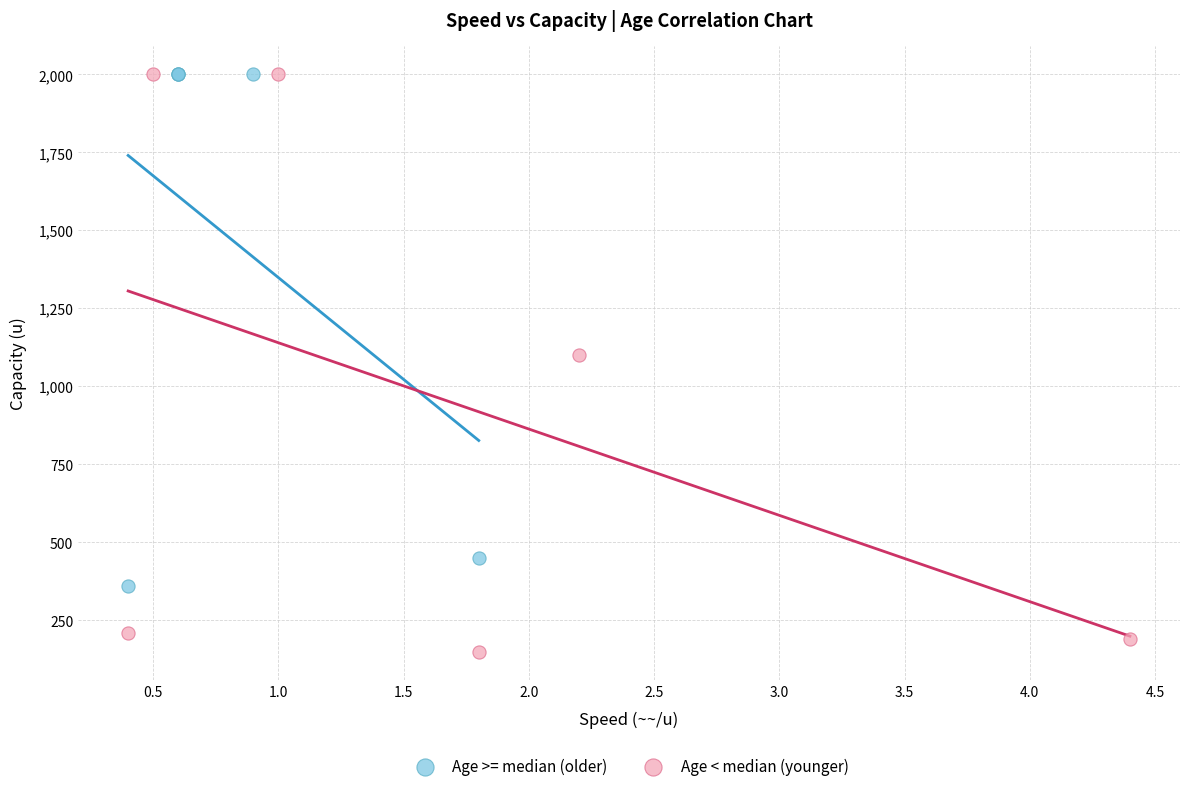

Which series has the largest Y range (max minus min)?

Age < median (younger)